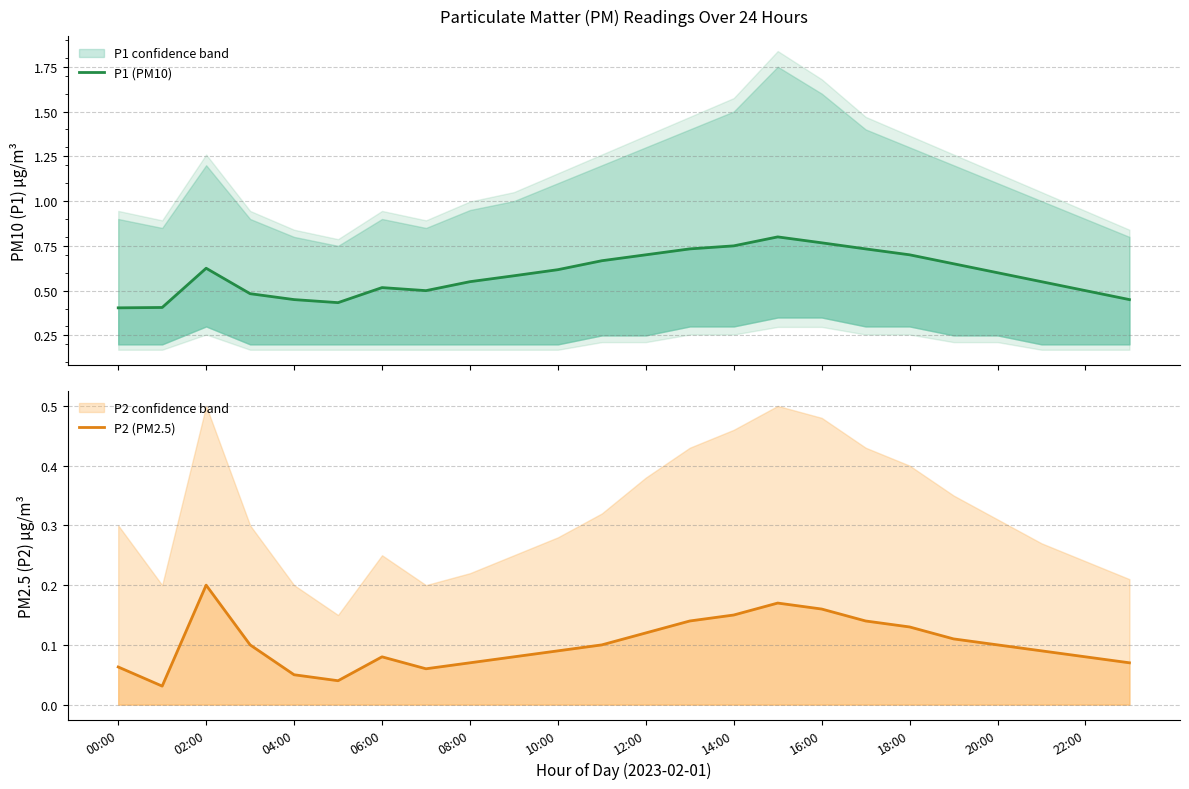

Between 12:00 and 20:00, which series saw the biggest shift?

P1 (PM10)